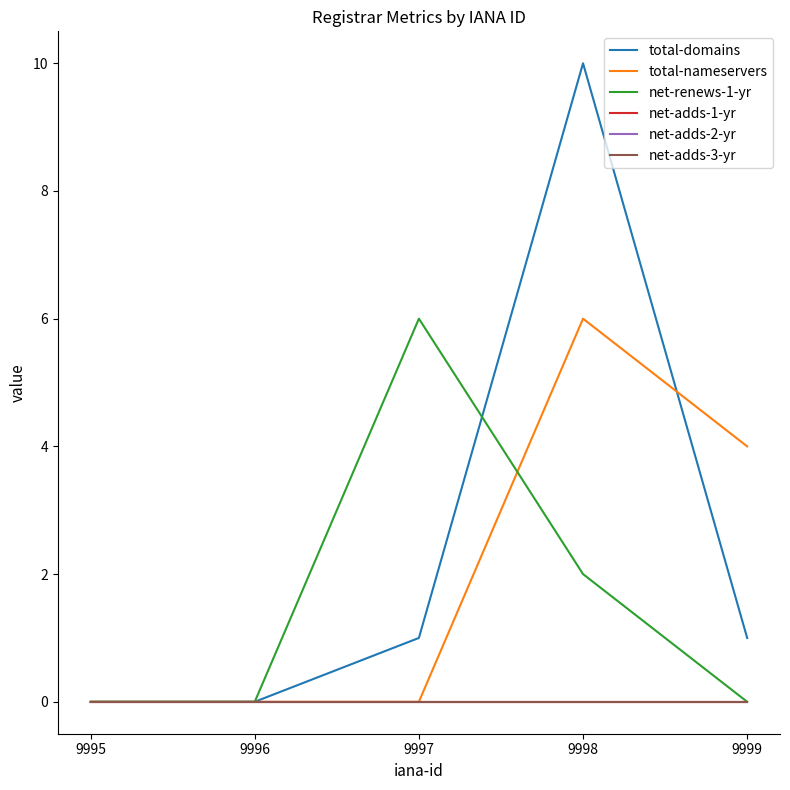

Which series has the largest total across all categories?

total-domains